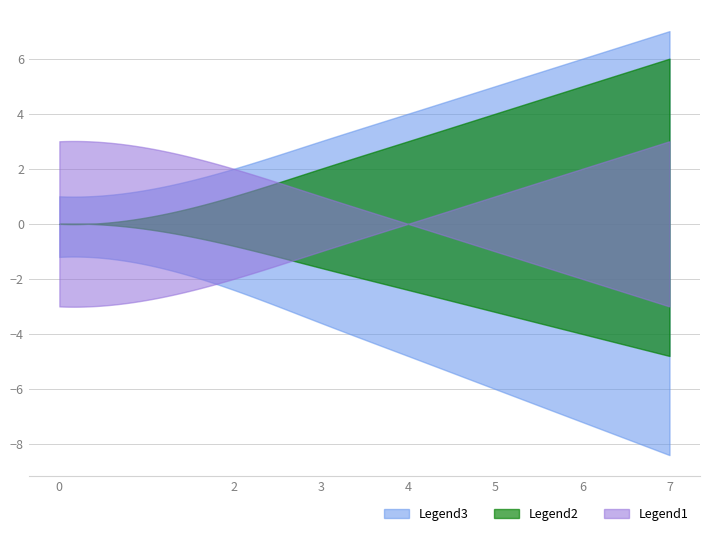

What is the average value of the Legend3 series?

3